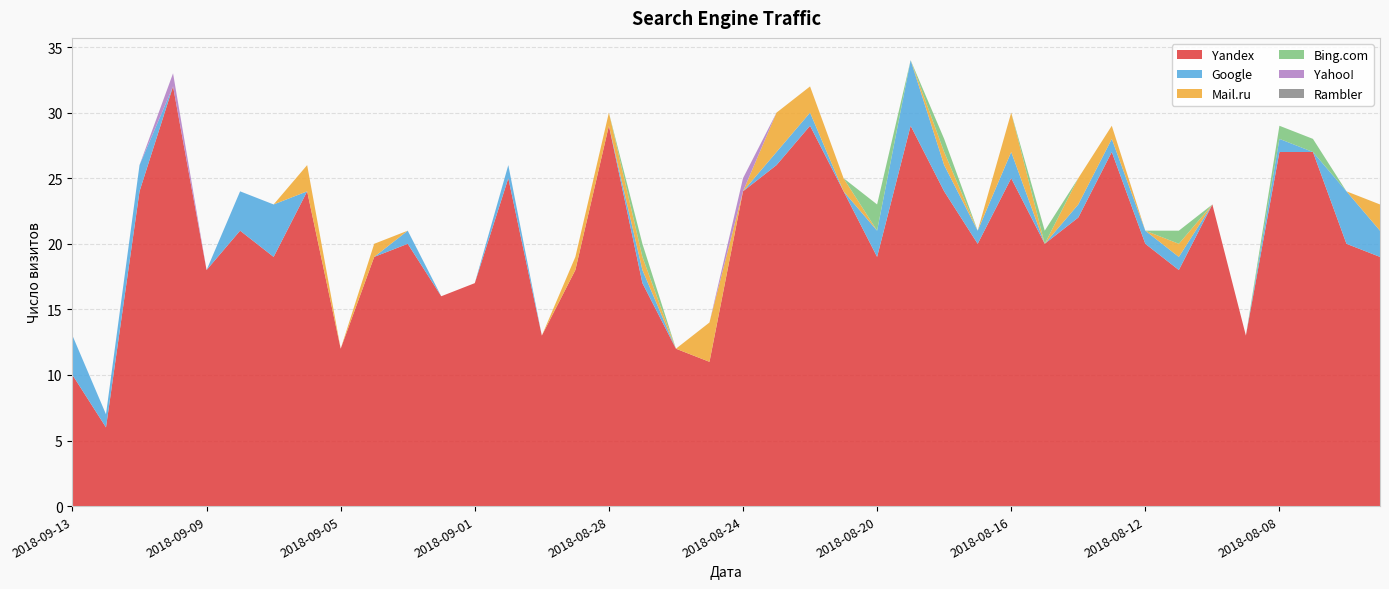

Reading left to right, list all the values displayed in this chart.

Yandex: 10	6	24	32	18	21	19	24	12	19	20	16	17	25	13	18	29	17	12	11	24	26	29	24	19	29	24	20	25	20	22	27	20	18	23	13	27	27	20	19
Google: 3	1	2	0	0	3	4	0	0	0	1	0	0	1	0	0	0	1	0	0	0	1	1	0	2	5	2	1	2	0	1	1	1	1	0	0	1	0	4	2
Mail.ru: 0	0	0	0	0	0	0	2	0	1	0	0	0	0	0	1	1	1	0	3	0	3	2	1	0	0	1	0	3	0	2	1	0	1	0	0	0	0	0	2
Bing.com: 0	0	0	0	0	0	0	0	0	0	0	0	0	0	0	0	0	1	0	0	0	0	0	0	2	0	1	0	0	1	0	0	0	1	0	0	1	1	0	0
Yahoo!: 0	0	0	1	0	0	0	0	0	0	0	0	0	0	0	0	0	0	0	0	1	0	0	0	0	0	0	0	0	0	0	0	0	0	0	0	0	0	0	0
Rambler: 0	0	0	0	0	0	0	0	0	0	0	0	0	0	0	0	0	0	0	0	0	0	0	0	0	0	0	0	0	0	0	0	0	0	0	0	0	0	0	0